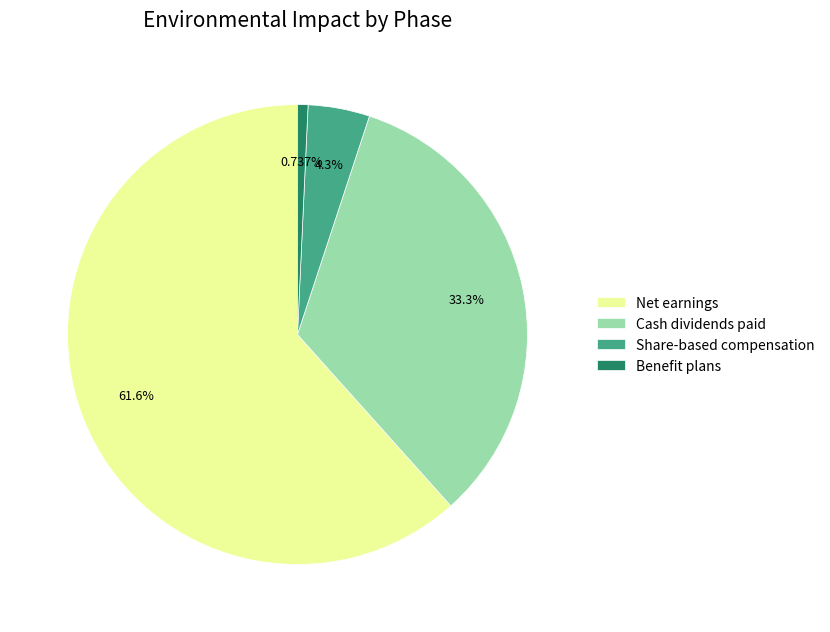

What is the largest slice in the pie chart?

Net earnings